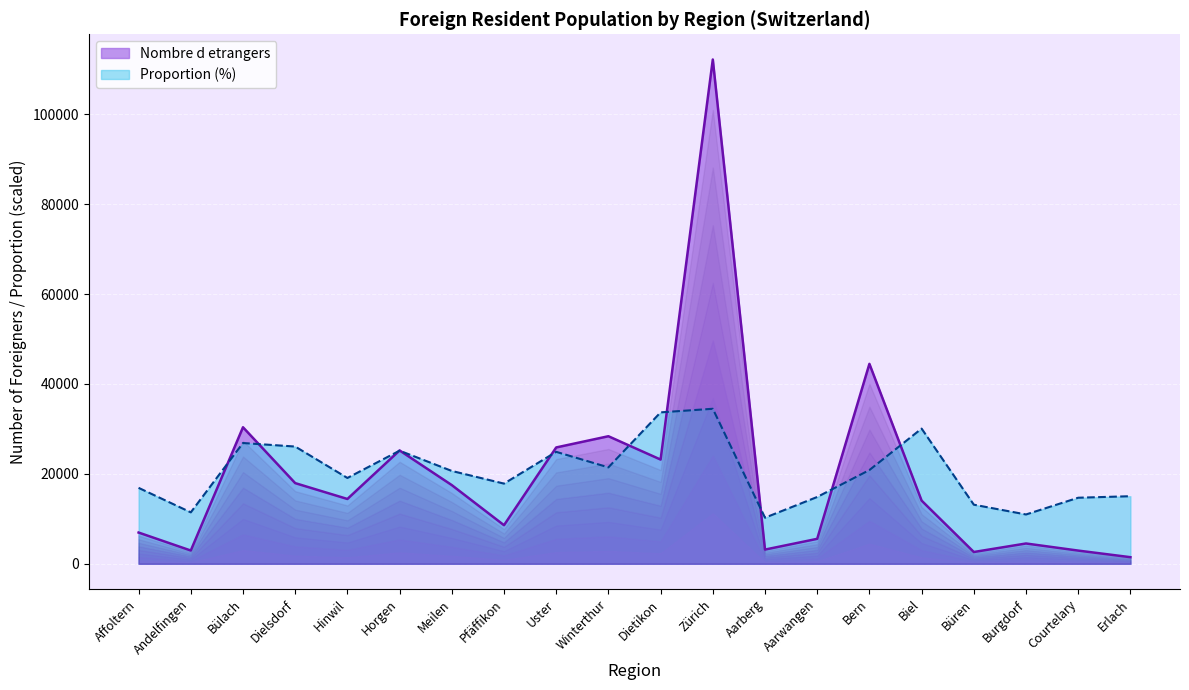

At Aarwangen, list the series in order from smallest to largest.

Nombre d etrangers, Proportion (%)